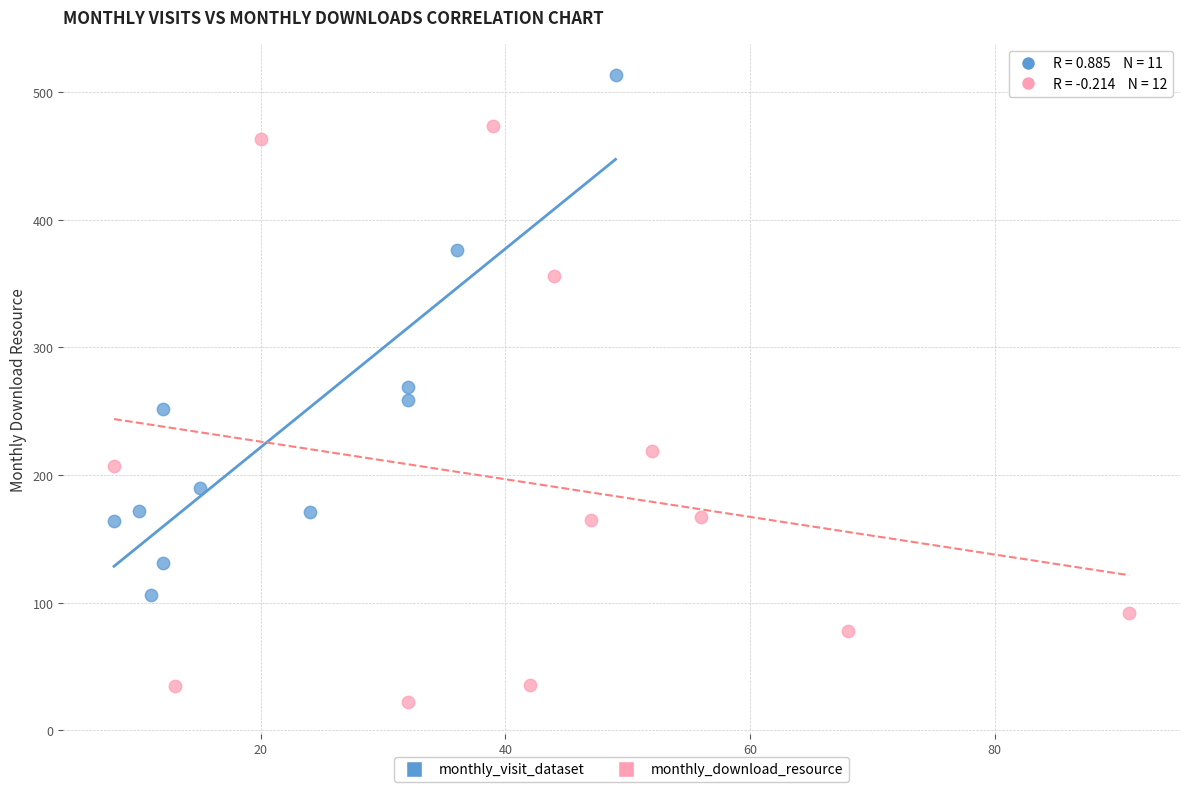

What are all the series names shown in the legend?

monthly_visit_dataset, monthly_download_resource